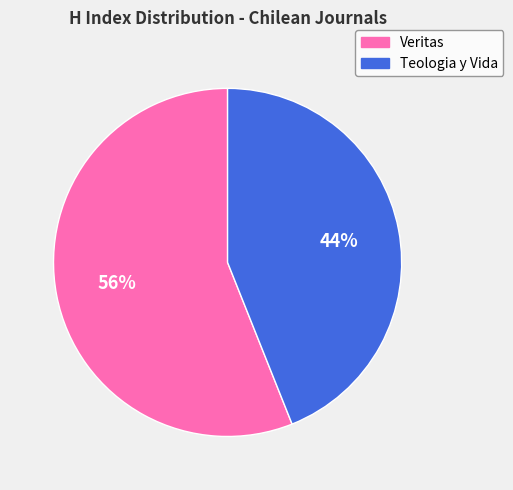

Is the sum of Veritas and Teologia y Vida greater than half?

Yes